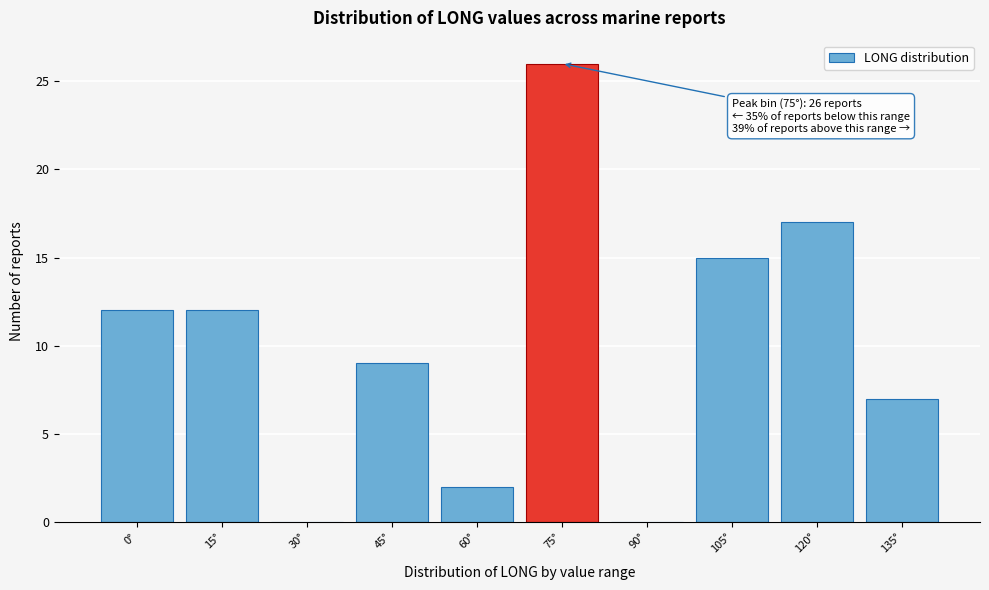

Reading left to right, extract all data points from this chart.

0°=12	15°=12	30°=0	45°=9	60°=2	75°=26	90°=0	105°=15	120°=17	135°=7